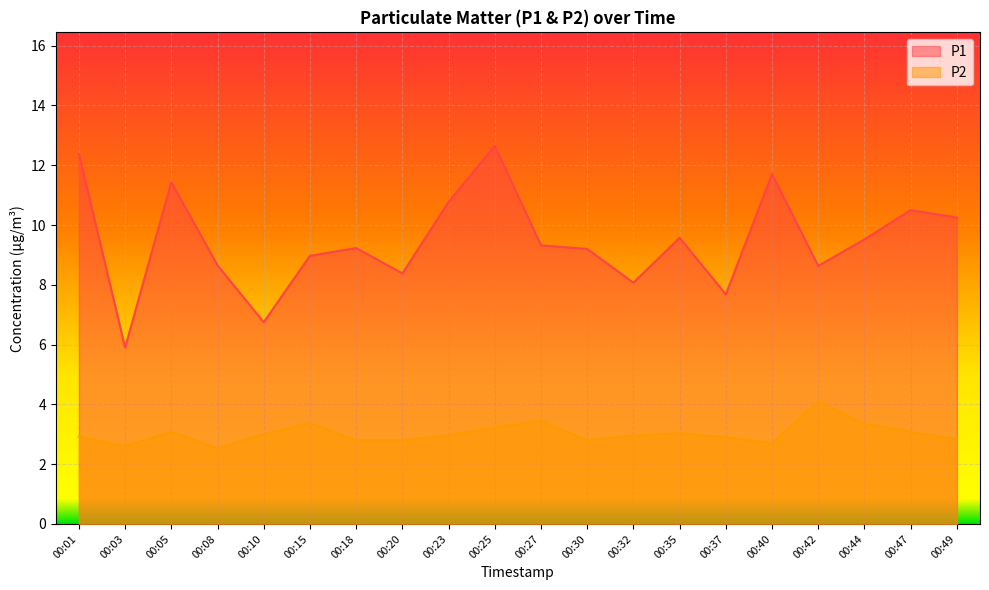

What is the average value of the P2 series?

3.0